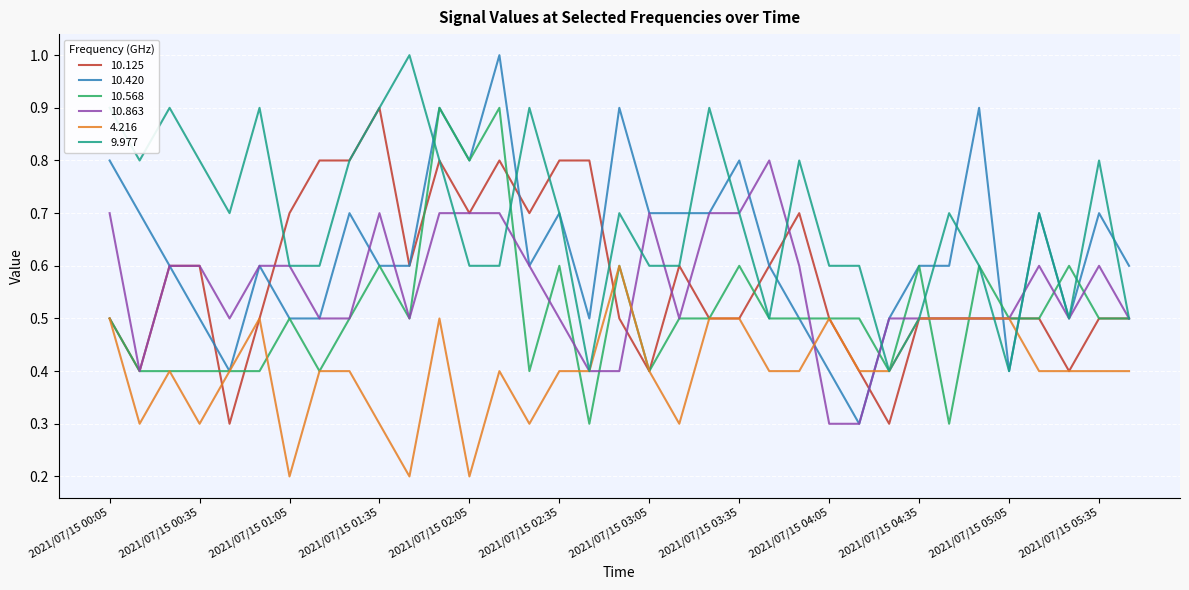

At how many categories does at least one series exceed 0?

35